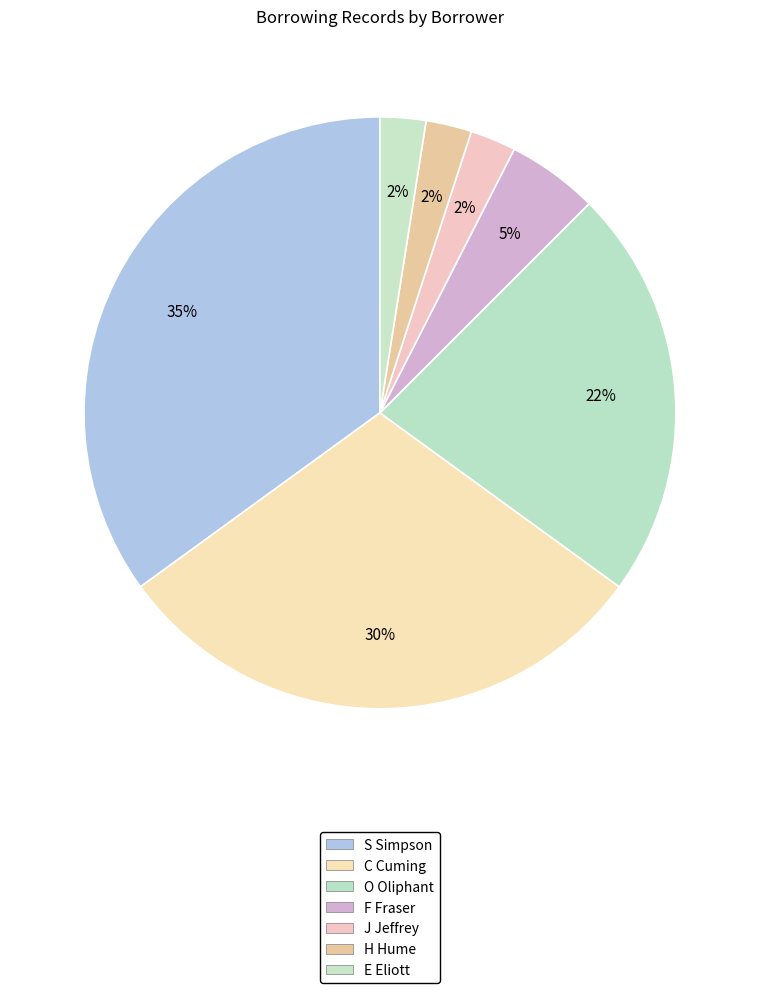

How many segments does this pie chart have?

7